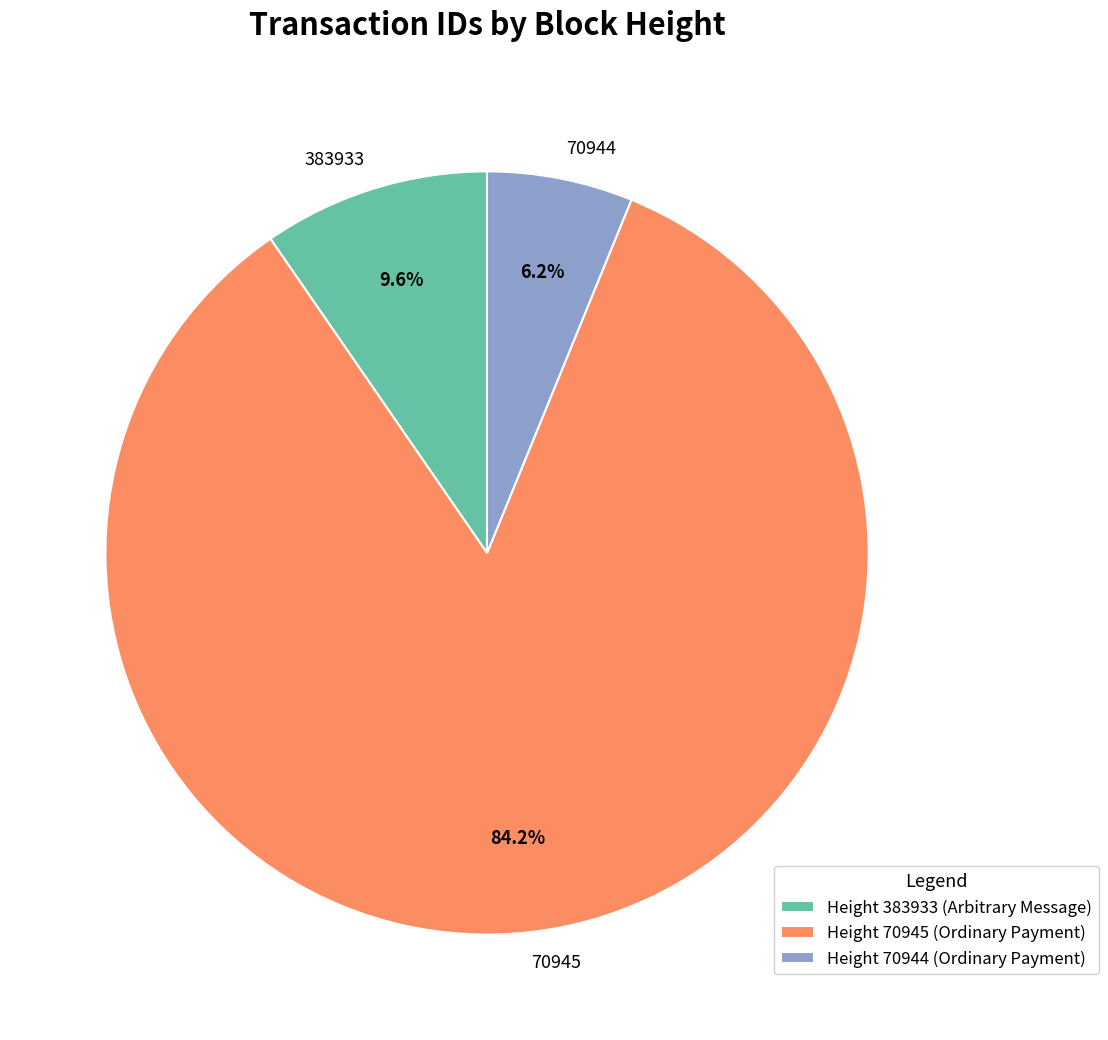

Which category has the biggest portion of the pie?

70945